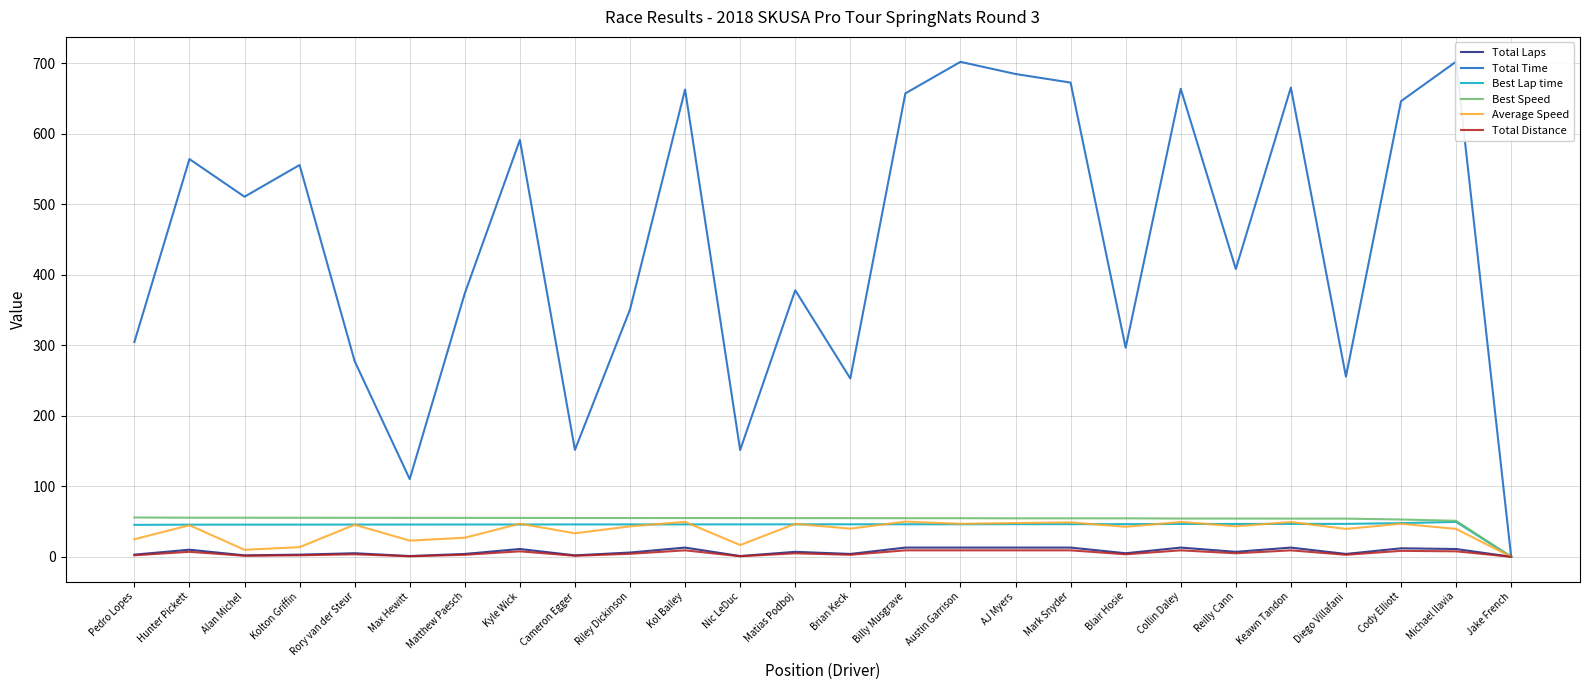

At which label does Total Distance first exceed 4?

Hunter Pickett